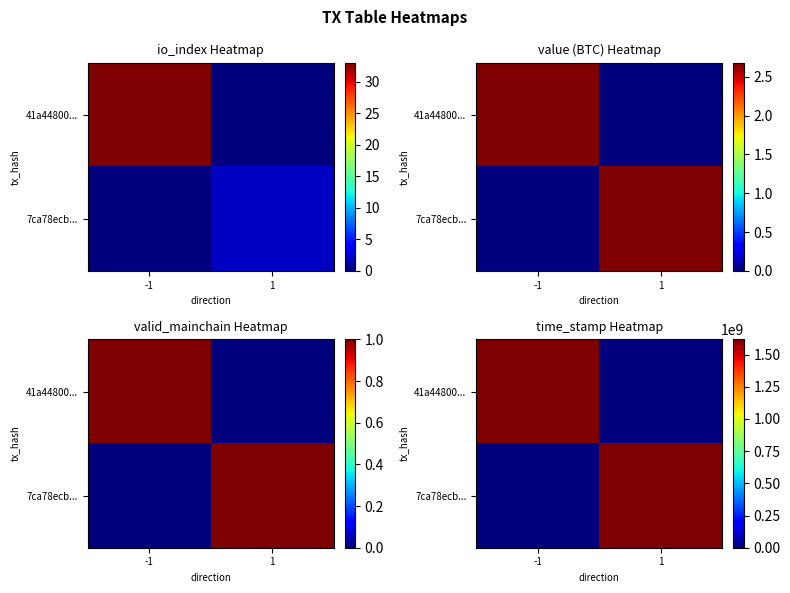

At which category is the sum across all series the highest?

-1